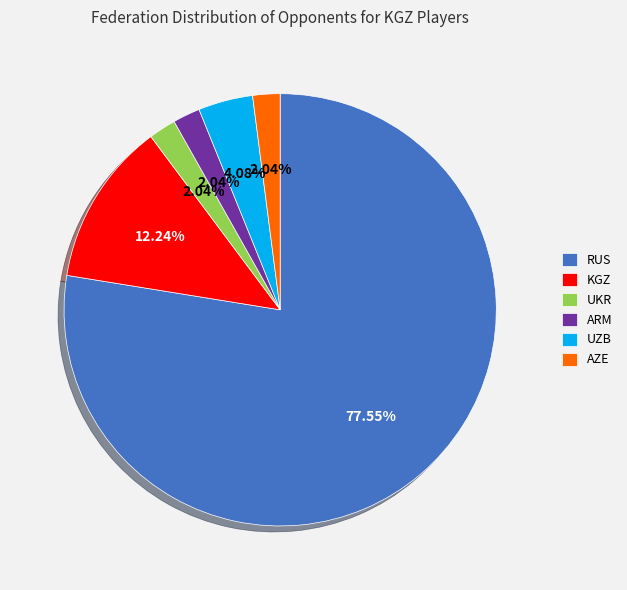

What is the total percentage of UZB and UKR?

6.1%